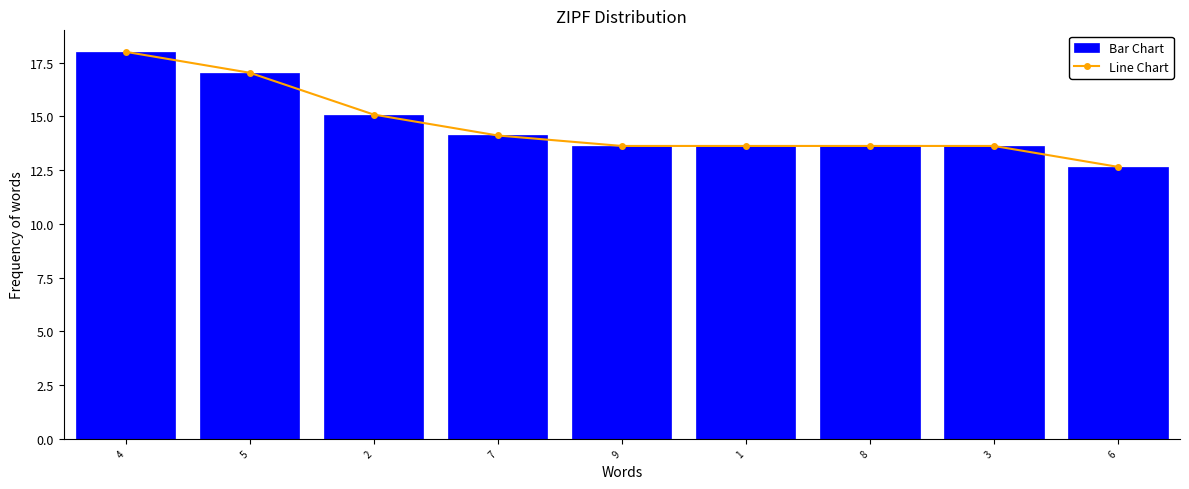

How many distinct data groups are displayed?

2